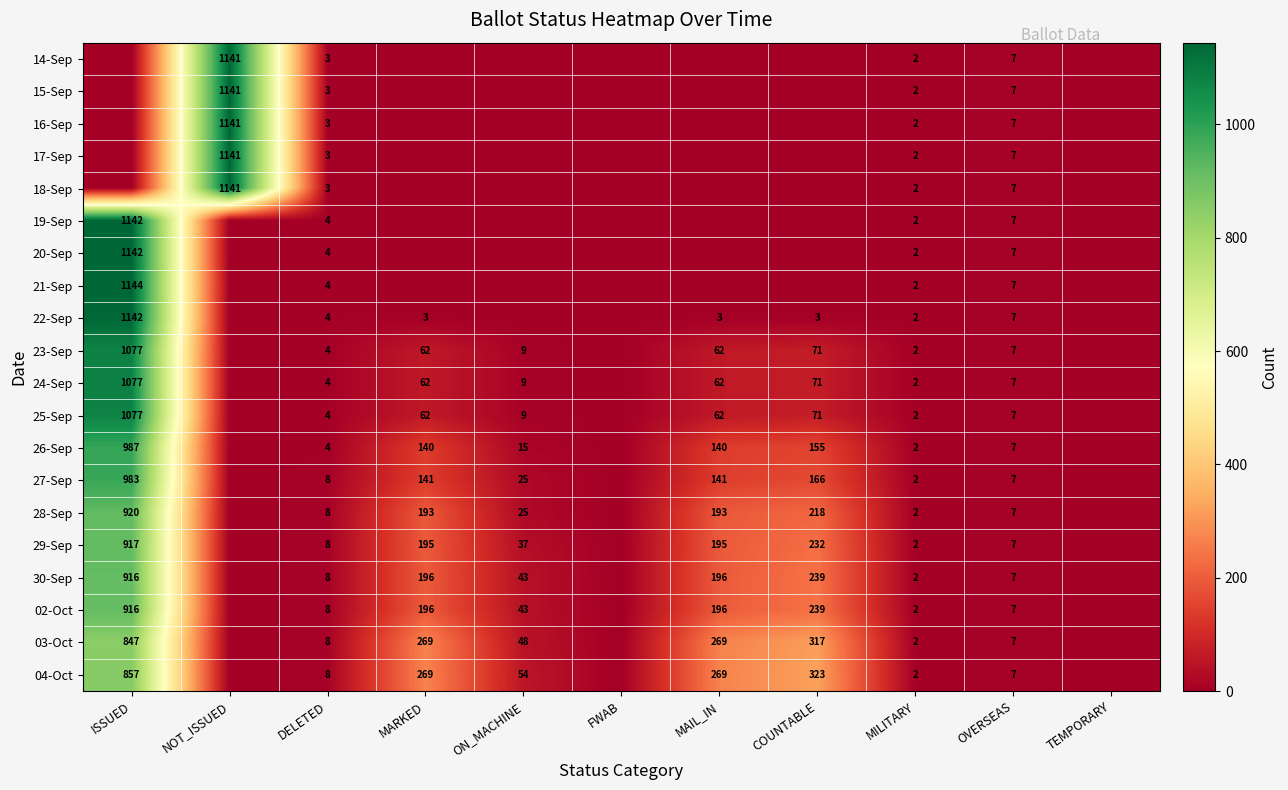

What is the total value across all series at DELETED?

103